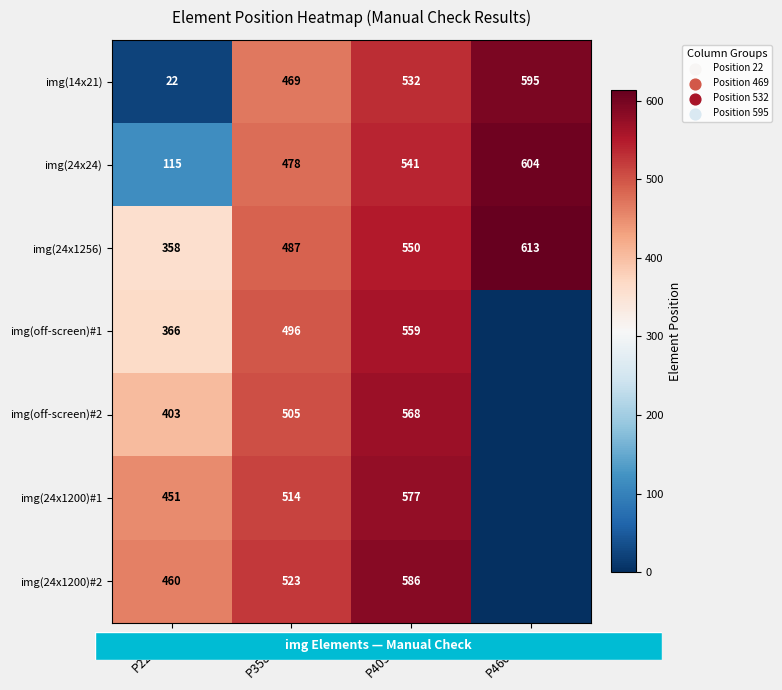

Count the row_1 values in the range 478 to 604.

3